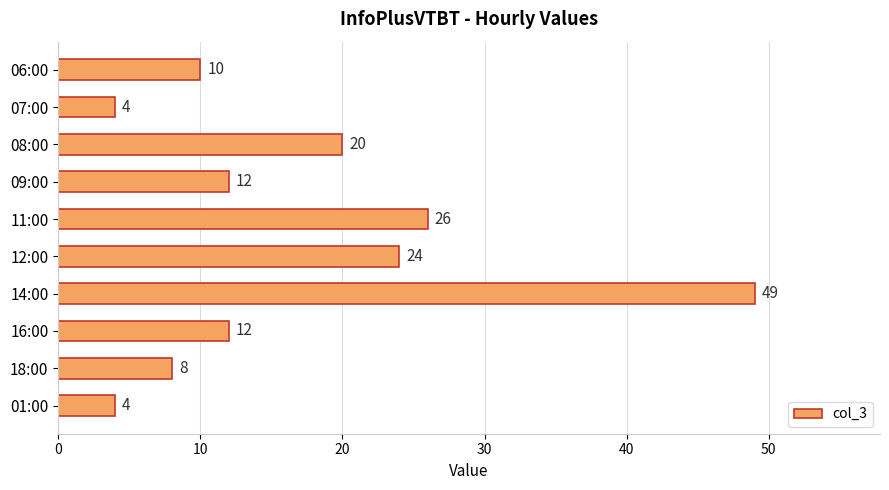

What is the value of the 6th bar from the top?

24